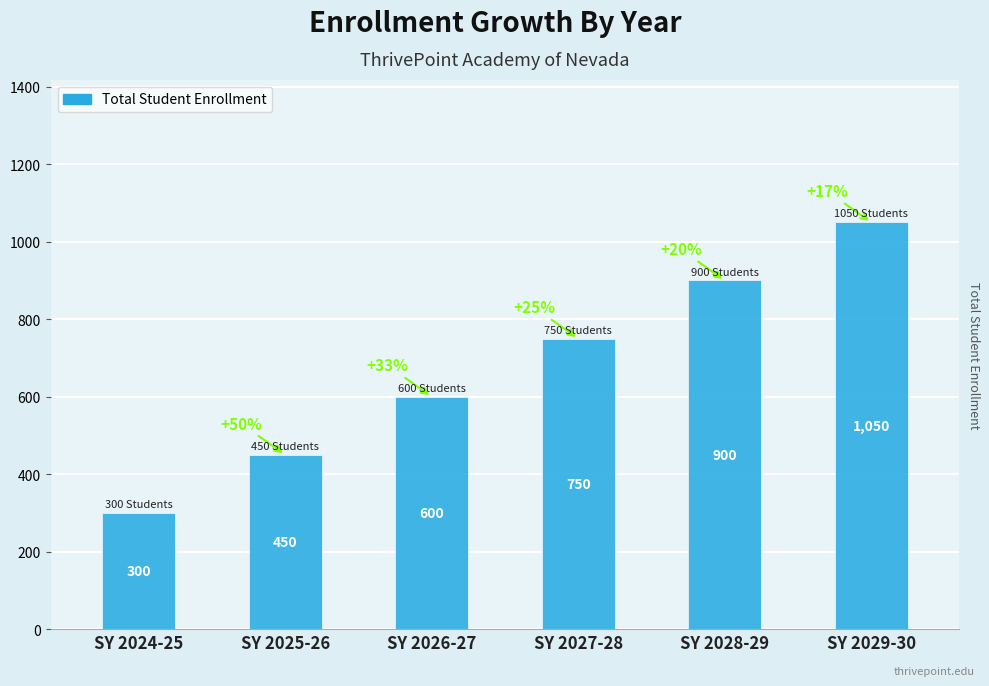

How many data points are less than 750?

3